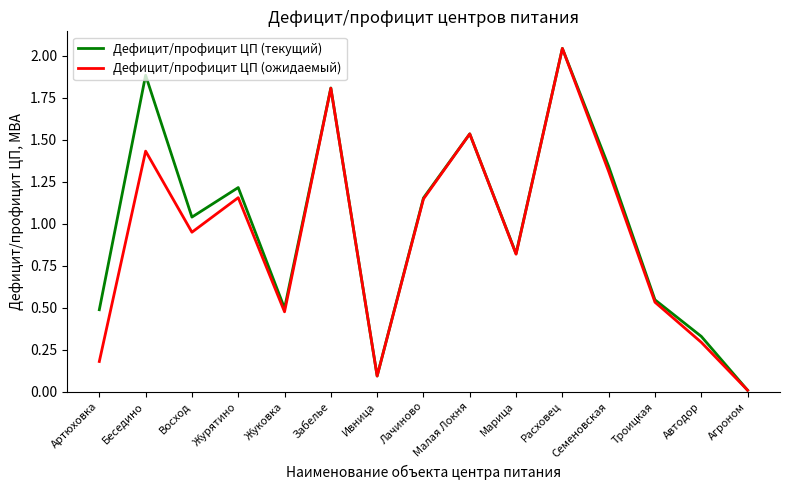

True or false: Дефицит/профицит ЦП (ожидаемый) has a value of 0.2 at Восход.

False